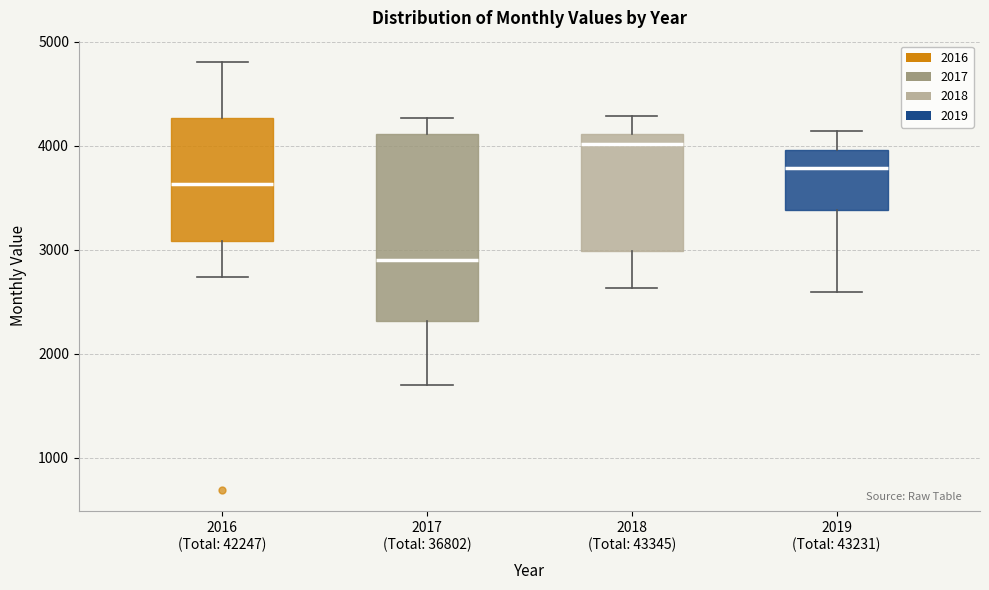

Comparing the boxes themselves (not the whiskers), which one is the tallest?

2017 (Total: 36802)